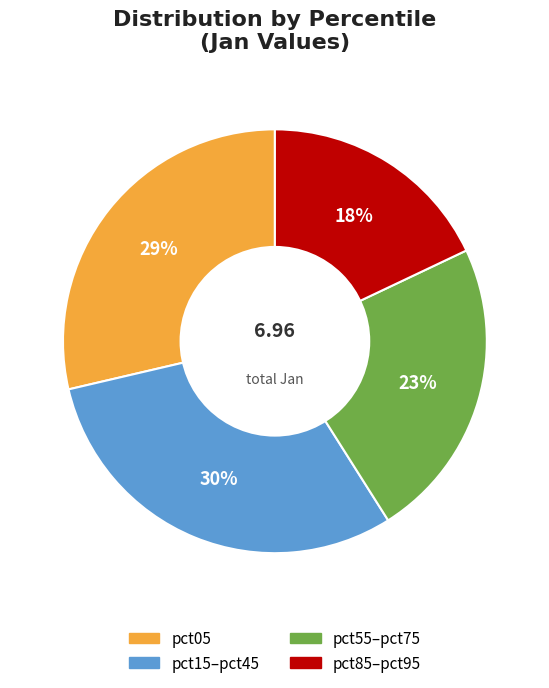

Is there any slice that represents more than half of the pie?

No